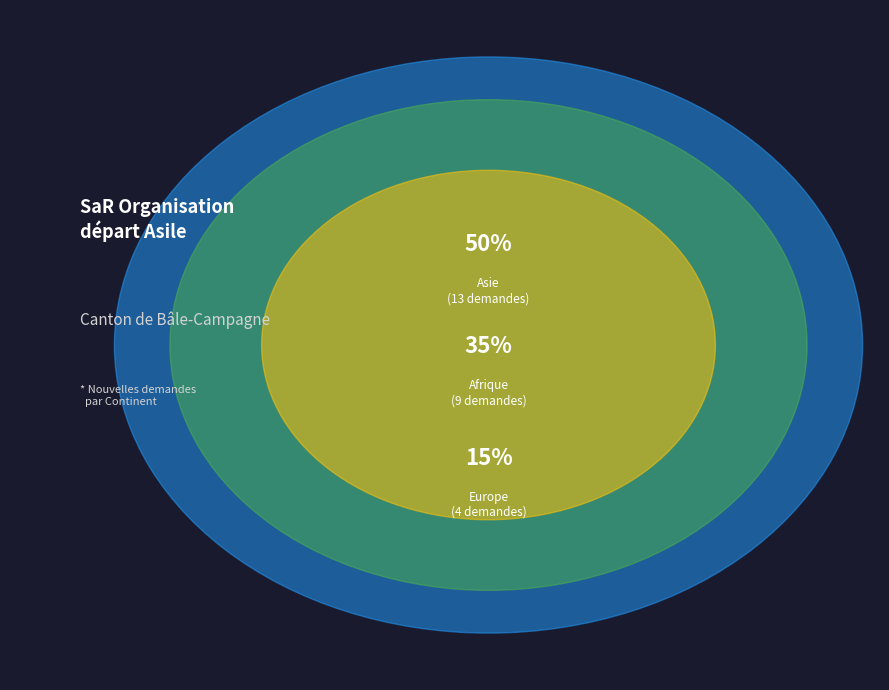

The Océanie slice represents 0% of the pie. True or false?

True